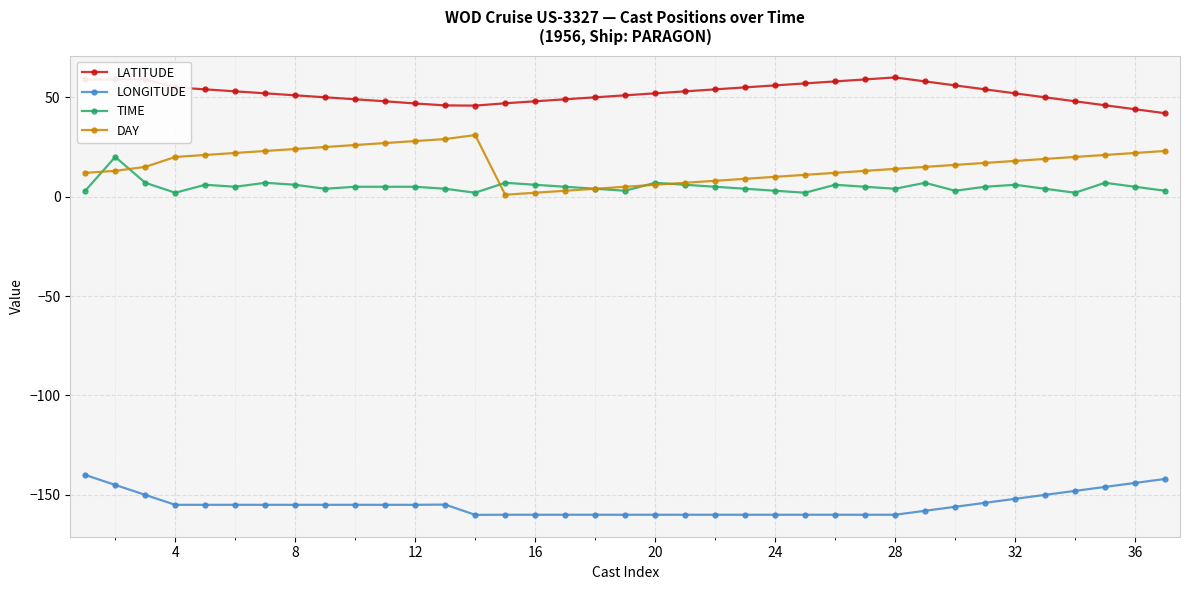

Is this an area chart (filled region under the line)?

No